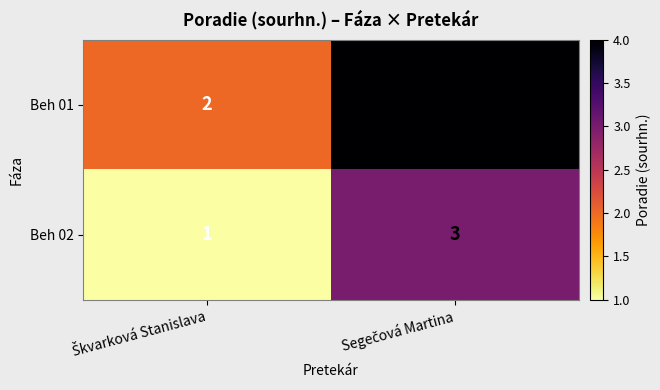

What is the greatest value displayed?

4